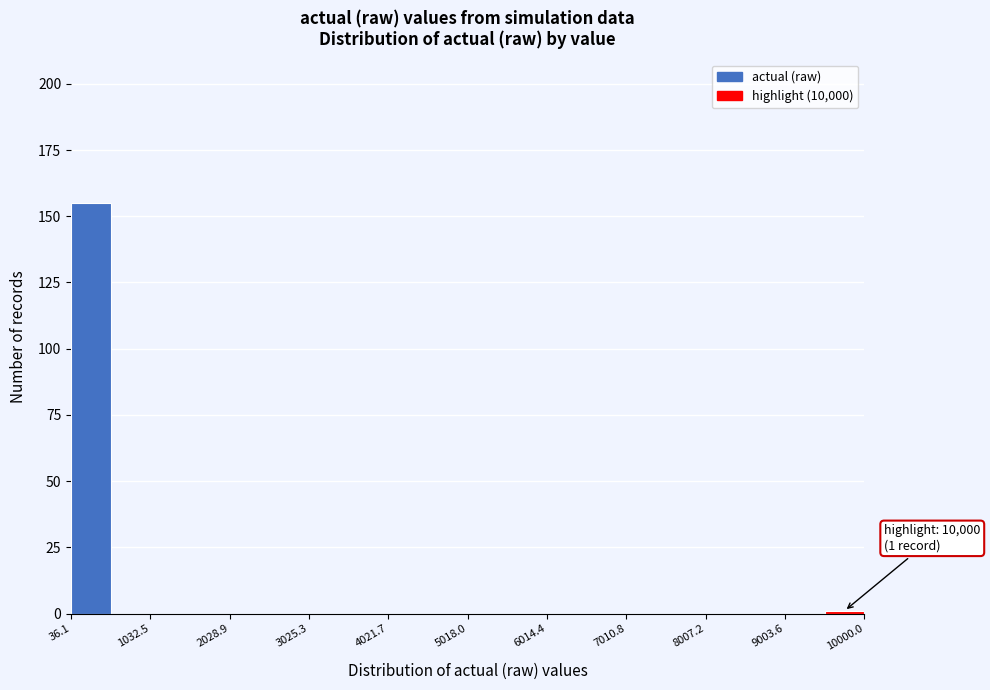

Over which range of the x-axis is the bar tallest?

0 to 500